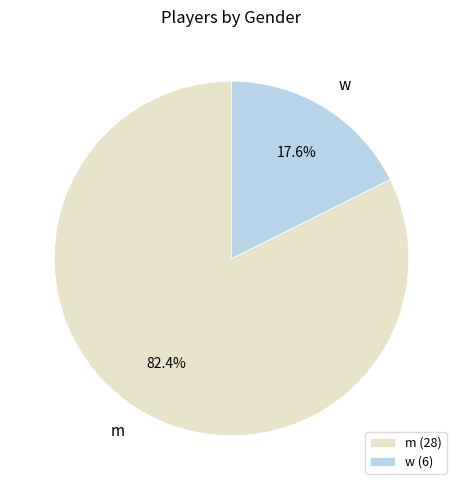

Which category has the smallest portion of the pie?

w